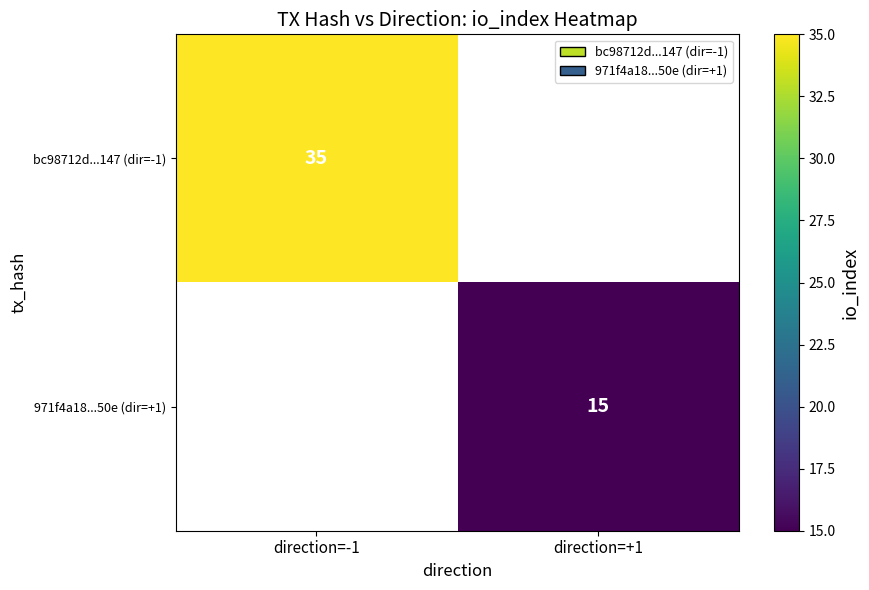

Is it true that 971f4a18...50e (dir=+1) equals 15.0 at direction=+1?

True